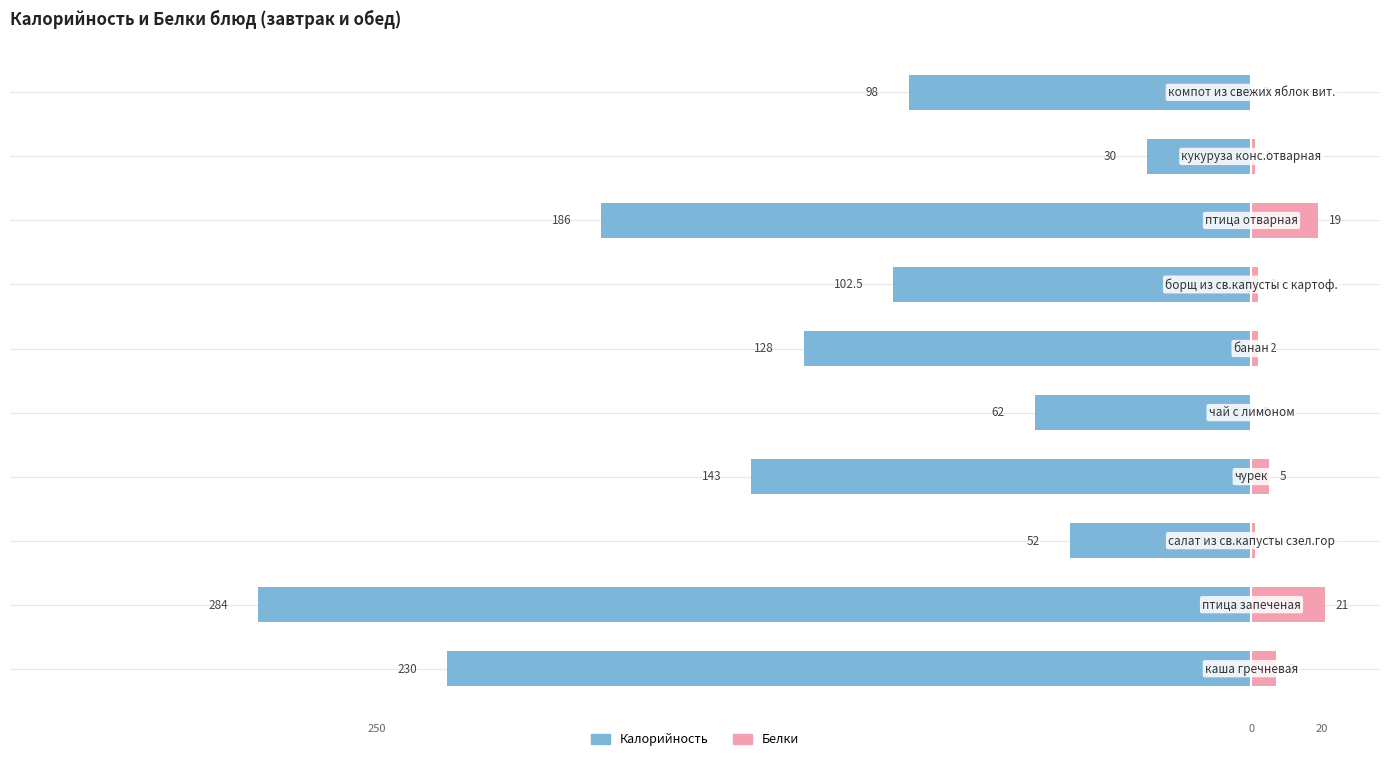

Read the Белки value at 3.

5.0